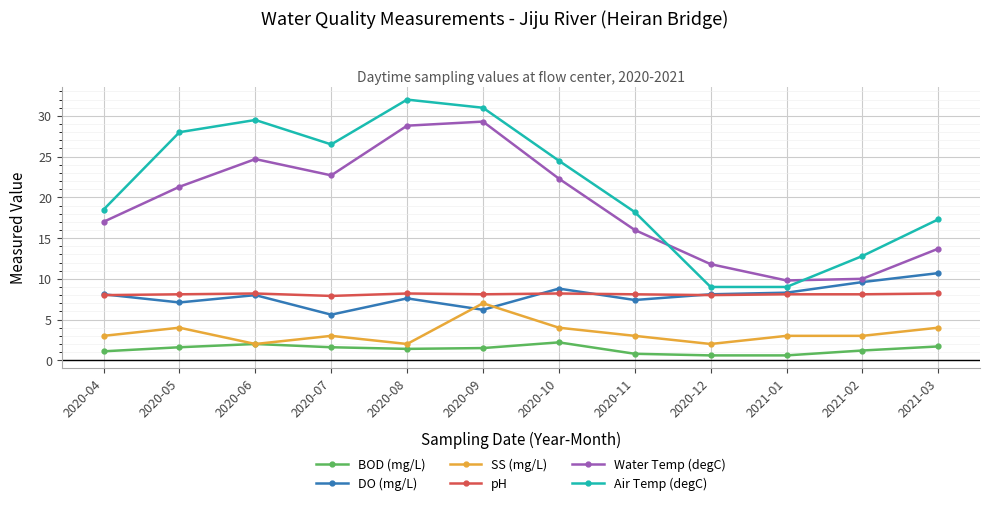

Does the chart display data point markers on the line(s)?

Yes